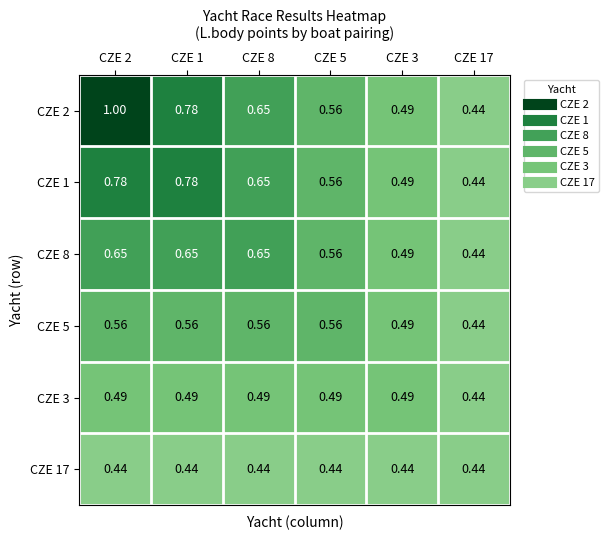

How many series are shown in this chart?

6